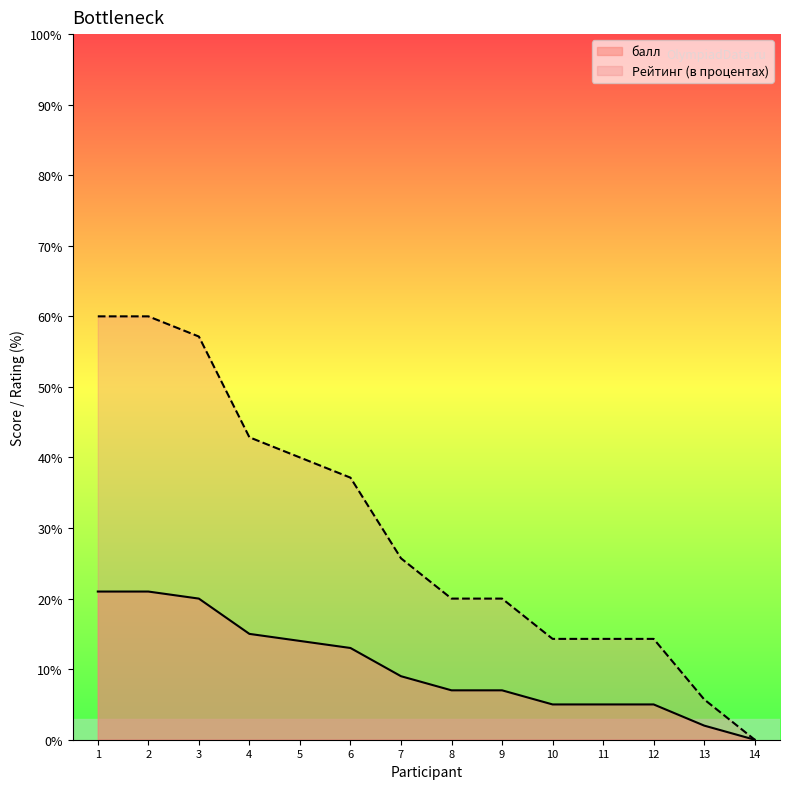

At which label is Рейтинг (в процентах) closest to 30?

7